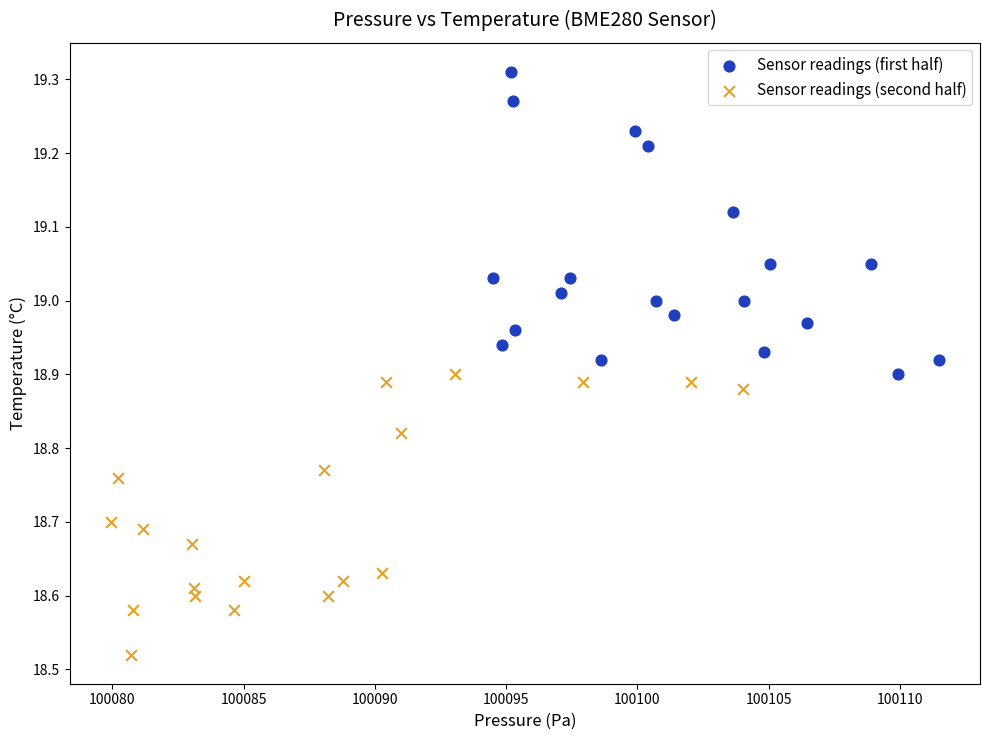

Which series has the largest Y range (max minus min)?

Sensor readings (first half)